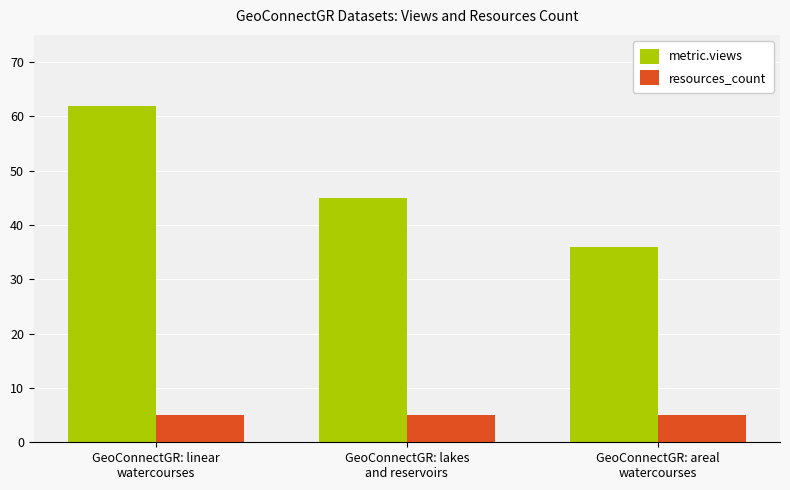

What is the difference between the metric.views values at GeoConnectGR: lakes
and reservoirs and GeoConnectGR: areal
watercourses?

9